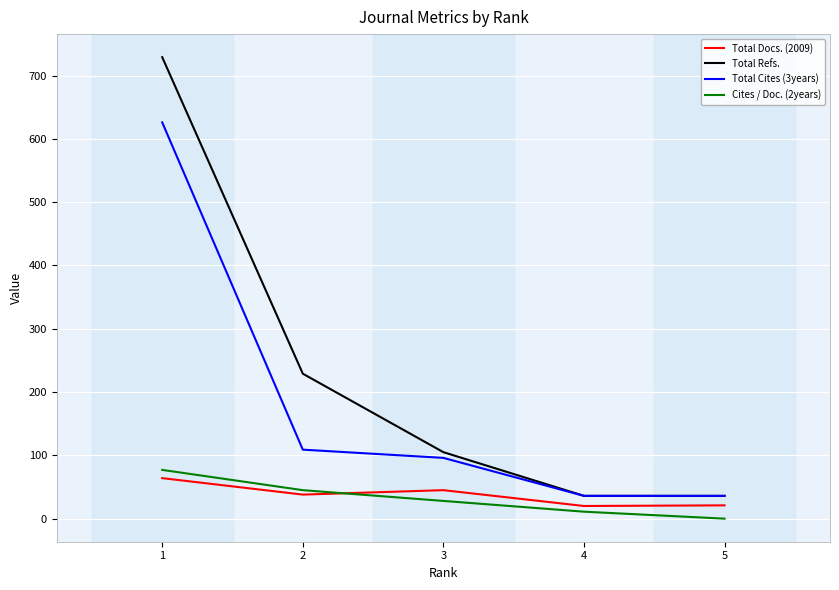

Which series has the largest total across all categories?

Total Refs.